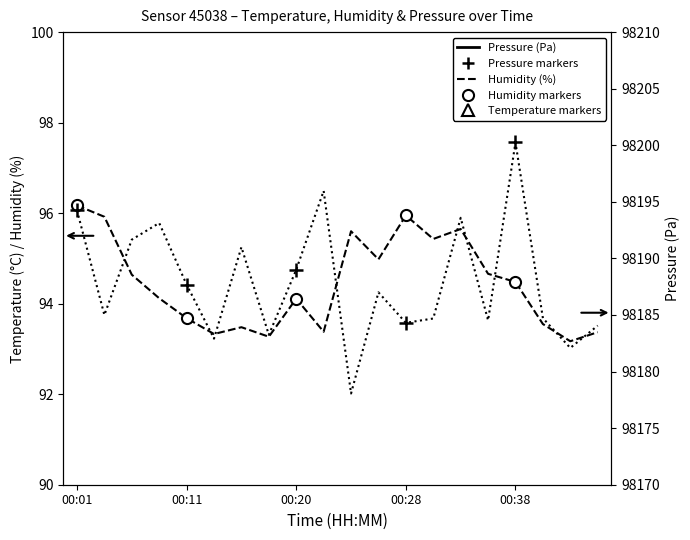

What is the sum of the humidity values at 00:18 and 00:40?

186.8